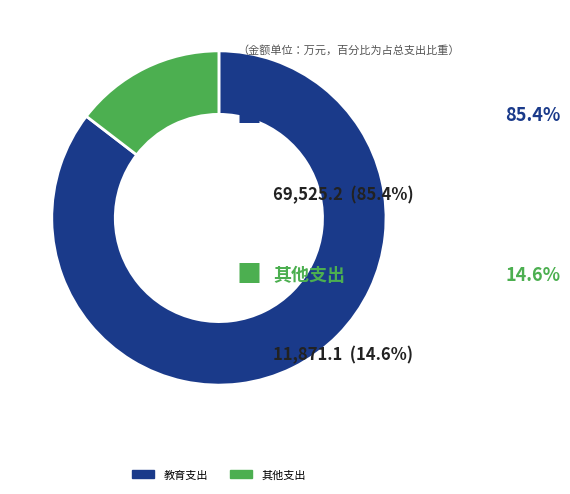

How many segments does this pie chart have?

2